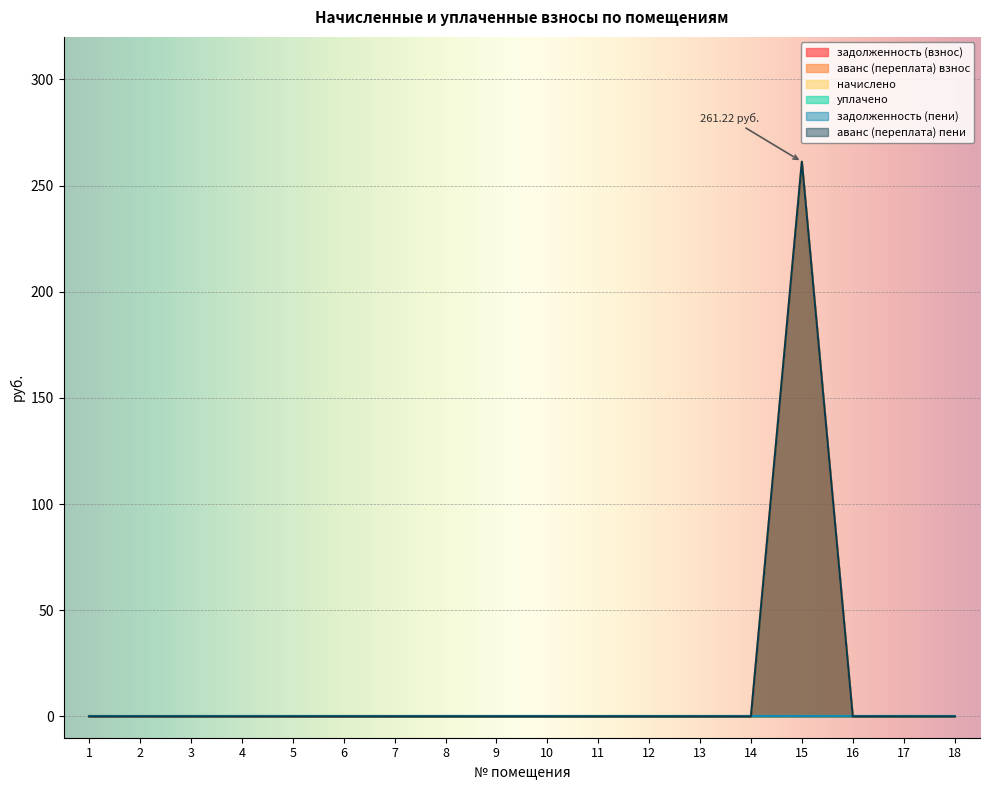

True or false: уплачено and начислено cross at least once.

False